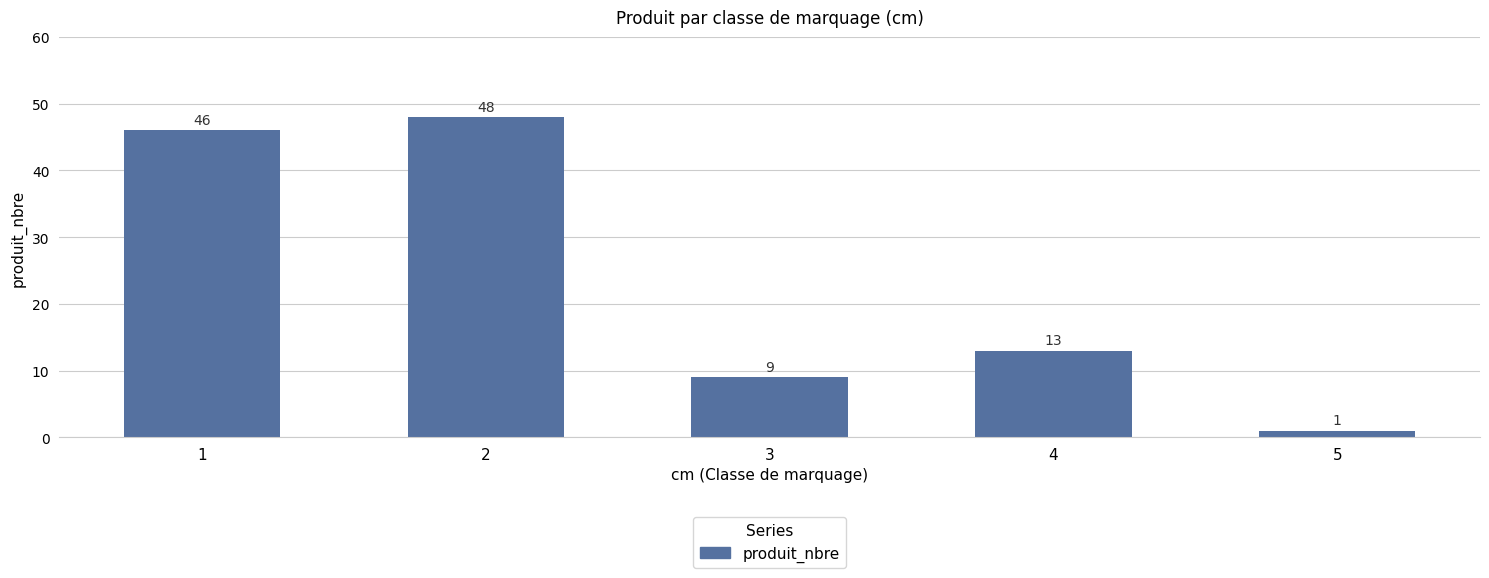

Between 5 and 2, which is larger?

2